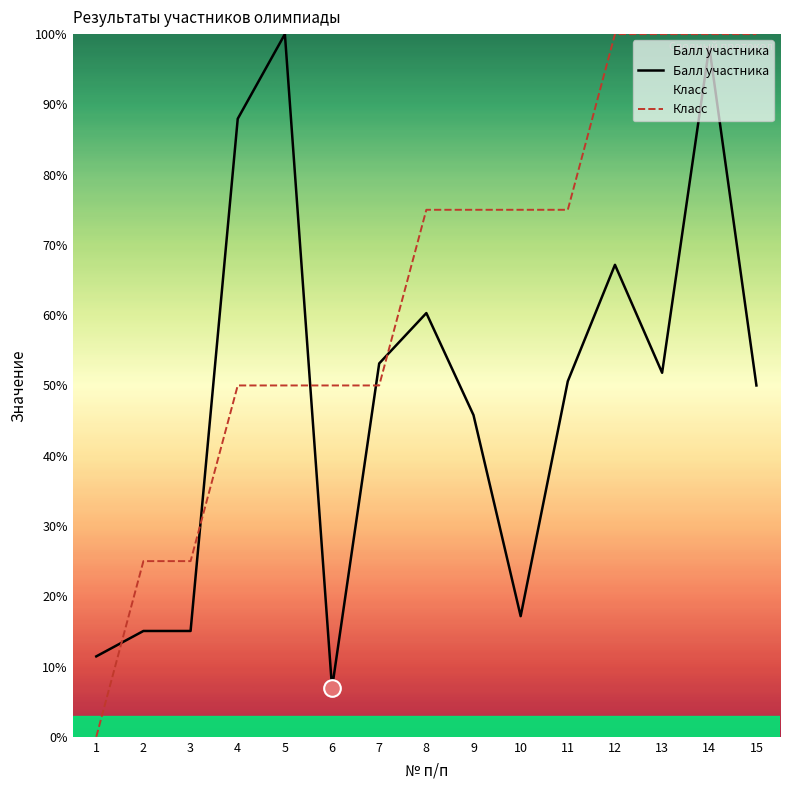

Which series has the largest range (max minus min)?

Класс